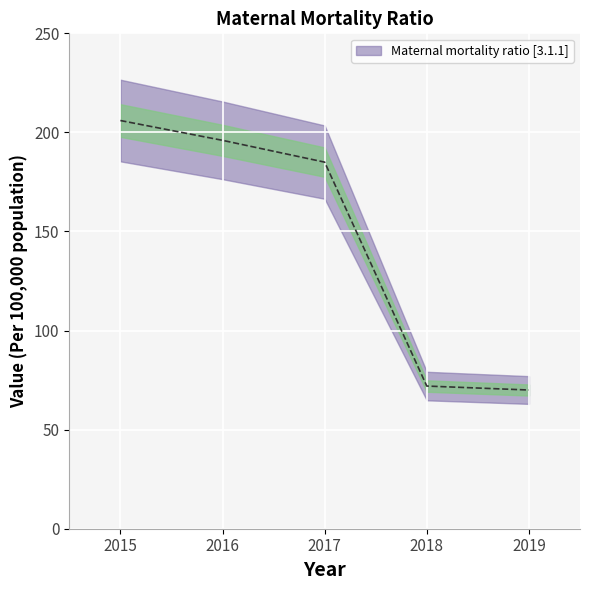

Is it true that the value at 2017 is 185?

True